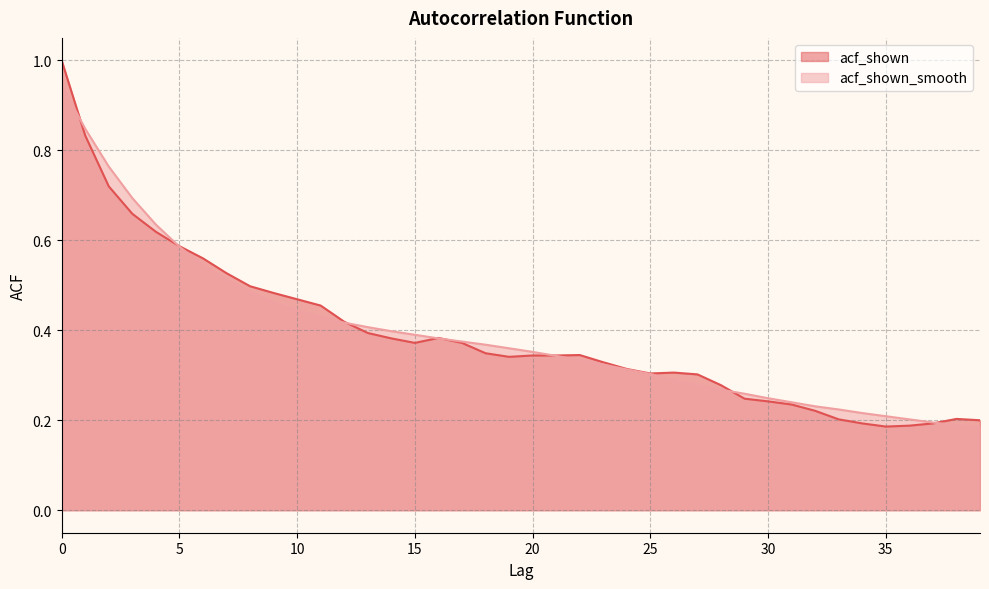

How many interior local valleys does the acf_shown series have?

4